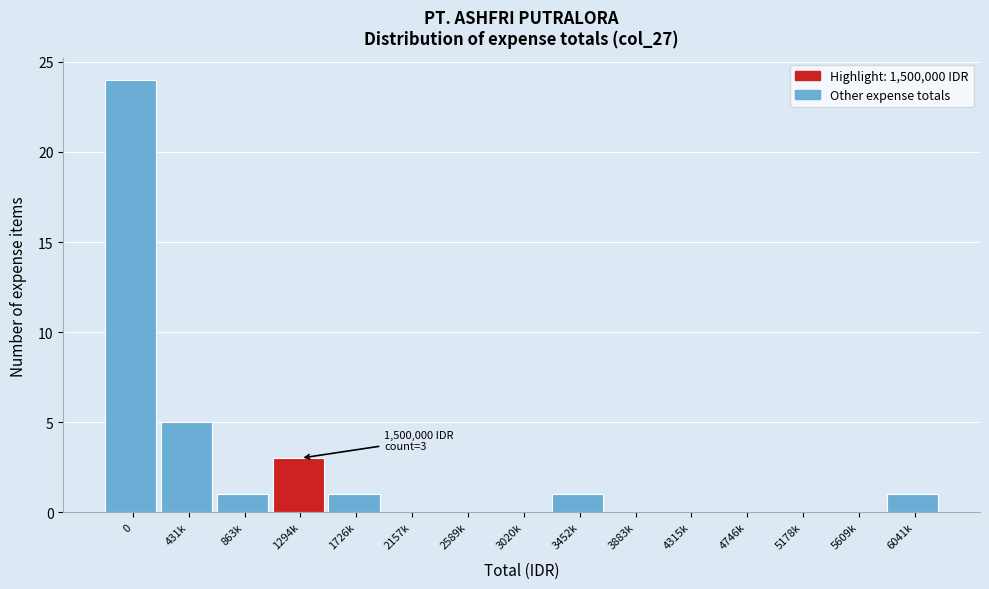

Reading left to right, extract all data points from this chart.

0=24	431k=5	863k=1	1294k=3	1726k=1	2157k=0	2589k=0	3020k=0	3452k=1	3883k=0	4315k=0	4746k=0	5178k=0	5609k=0	6041k=1